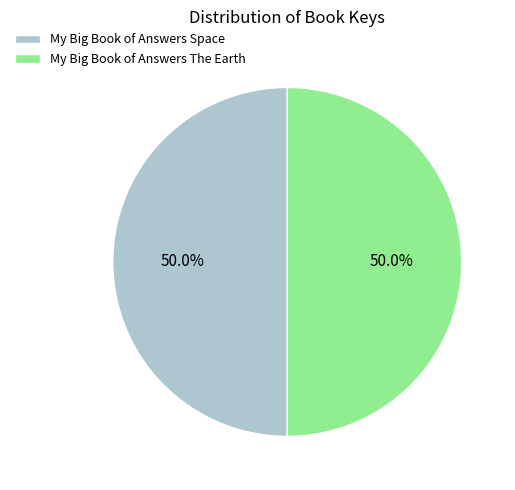

Is it true that My Big Book of Answers The Earth is 63% of the pie?

False